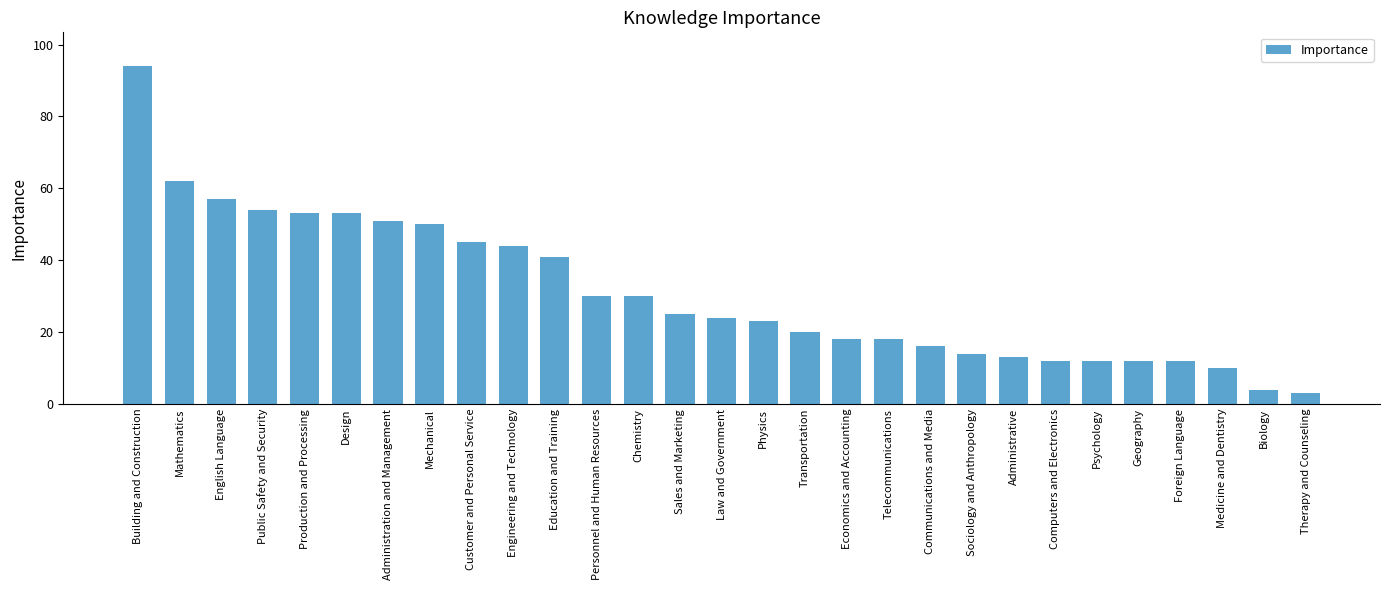

What is the label of the 2nd bar from the left?

Mathematics